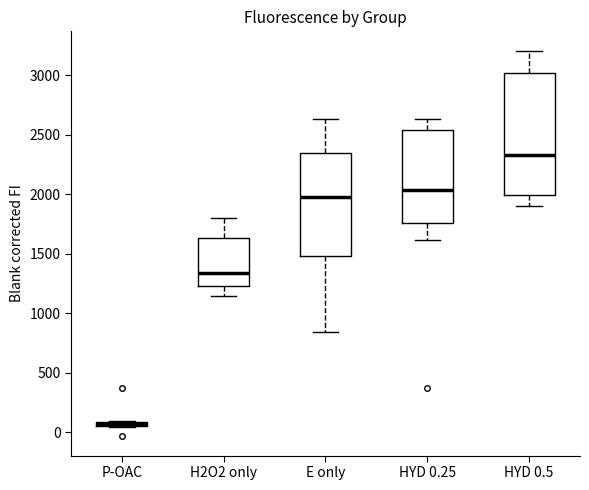

Comparing the boxes themselves (not the whiskers), which one is the tallest?

HYD 0.5